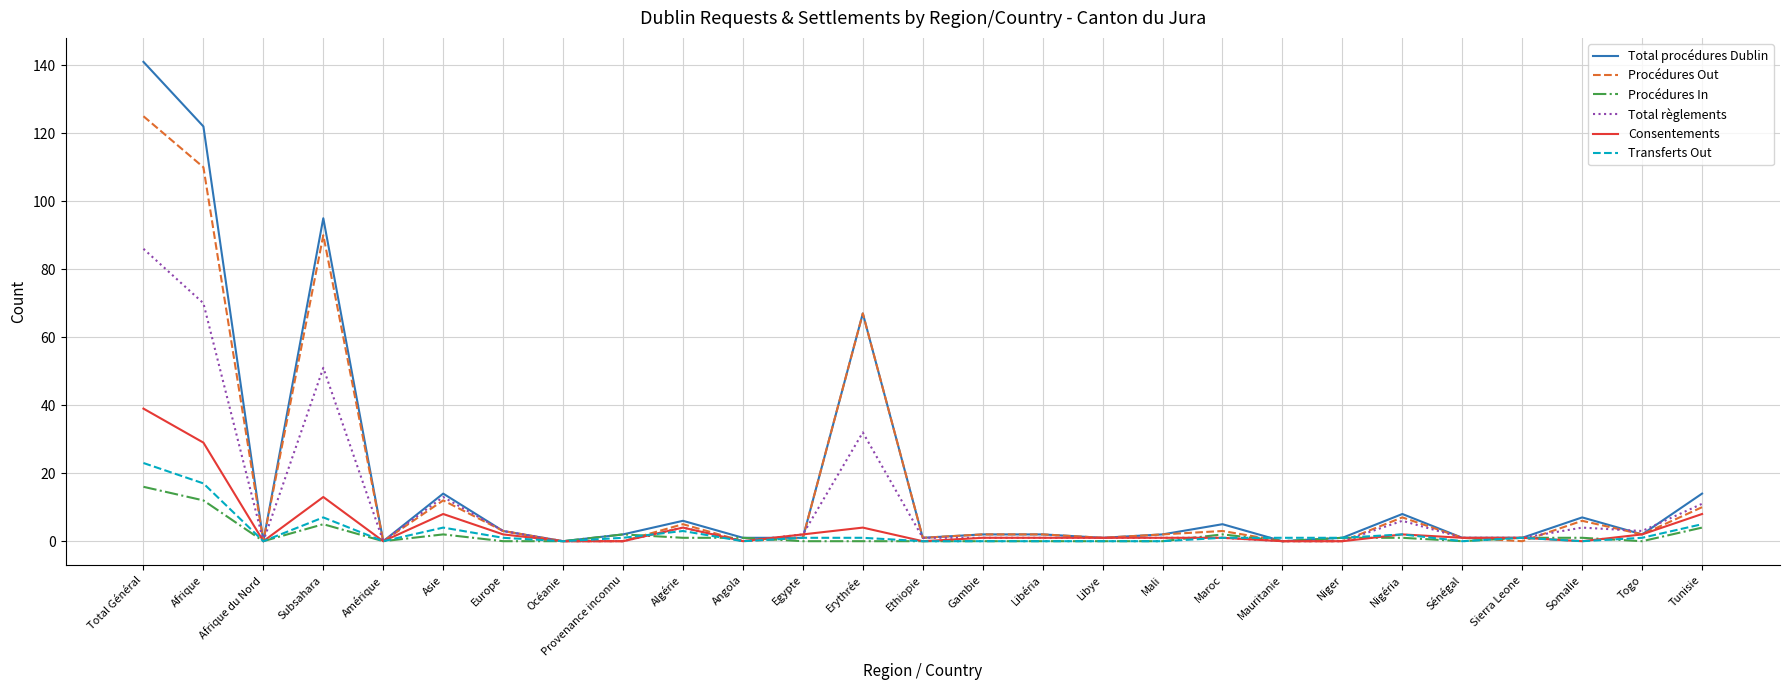

True or false: Procédures In has a value of 12 at Afrique.

True